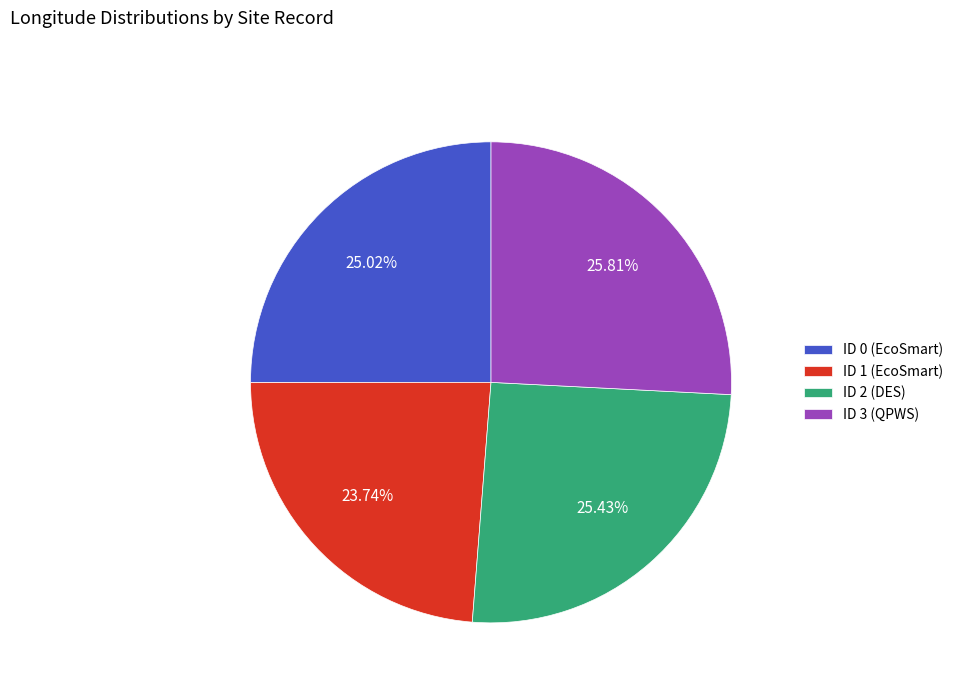

Is there a majority slice in this chart?

No